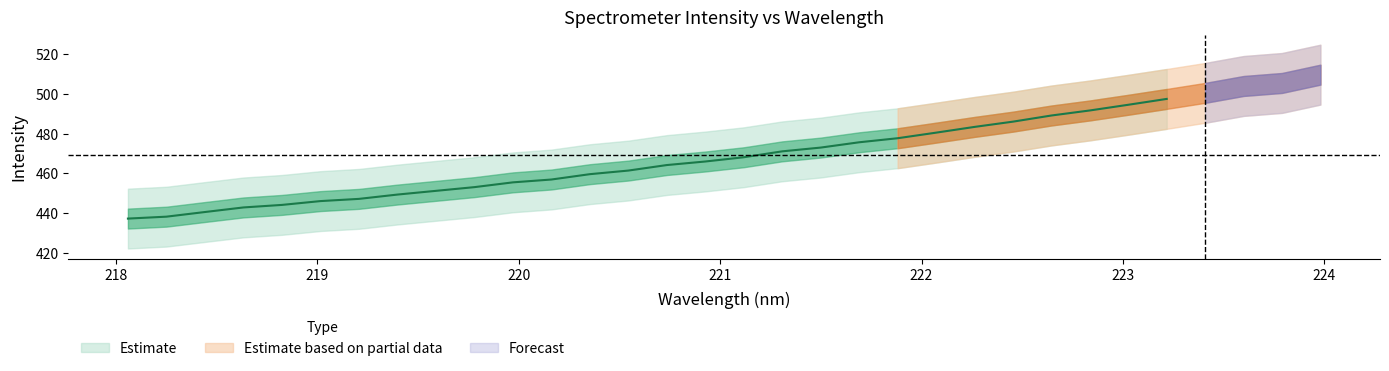

Reading left to right, transcribe all the data shown in this chart.

x: 218.1	218.3	218.4	218.6	218.8	219.0	219.2	219.4	219.6	219.8	220.0	220.2	220.4	220.5	220.7	220.9	221.1	221.3	221.5	221.7	221.9	222.1	222.3	222.5	222.6	222.8	223.0	223.2	223.4	223.6	223.8	224.0
y: 437.4	438.3	440.7	443.0	444.2	446.1	447.2	449.4	451.3	453.1	455.5	457.0	459.6	461.4	464.2	466.0	468.1	471.1	473.0	475.6	477.7	480.5	483.3	486.0	489.1	491.6	494.4	497.4	500.4	503.9	505.4	509.5